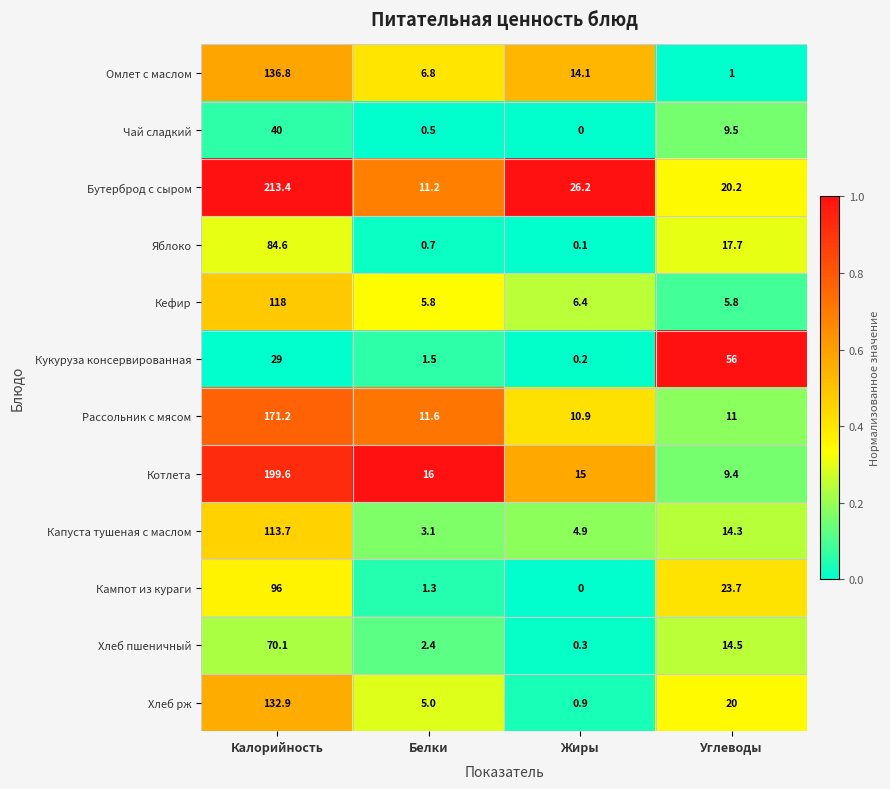

What is the average value of the Капуста тушеная с маслом series?

34.0